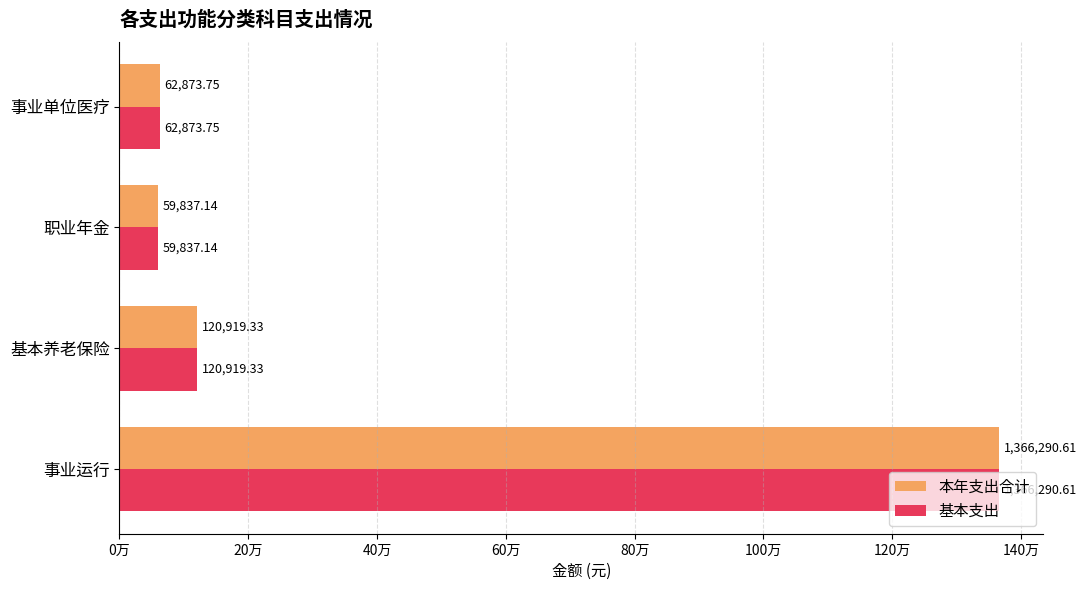

What are all the series names shown in the legend?

本年支出合计, 基本支出